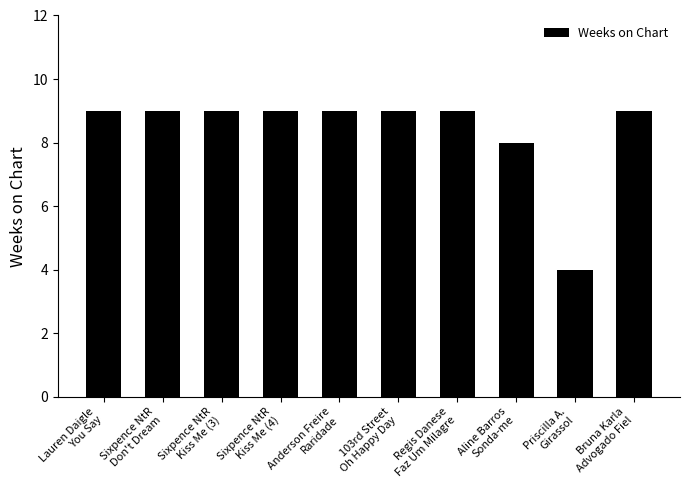

Reading left to right, list all the values displayed in this chart.

Lauren Daigle
You Say=9	Sixpence NtR
Don't Dream=9	Sixpence NtR
Kiss Me (3)=9	Sixpence NtR
Kiss Me (4)=9	Anderson Freire
Raridade=9	103rd Street
Oh Happy Day=9	Regis Danese
Faz Um Milagre=9	Aline Barros
Sonda-me=8	Priscilla A.
Girassol=4	Bruna Karla
Advogado Fiel=9